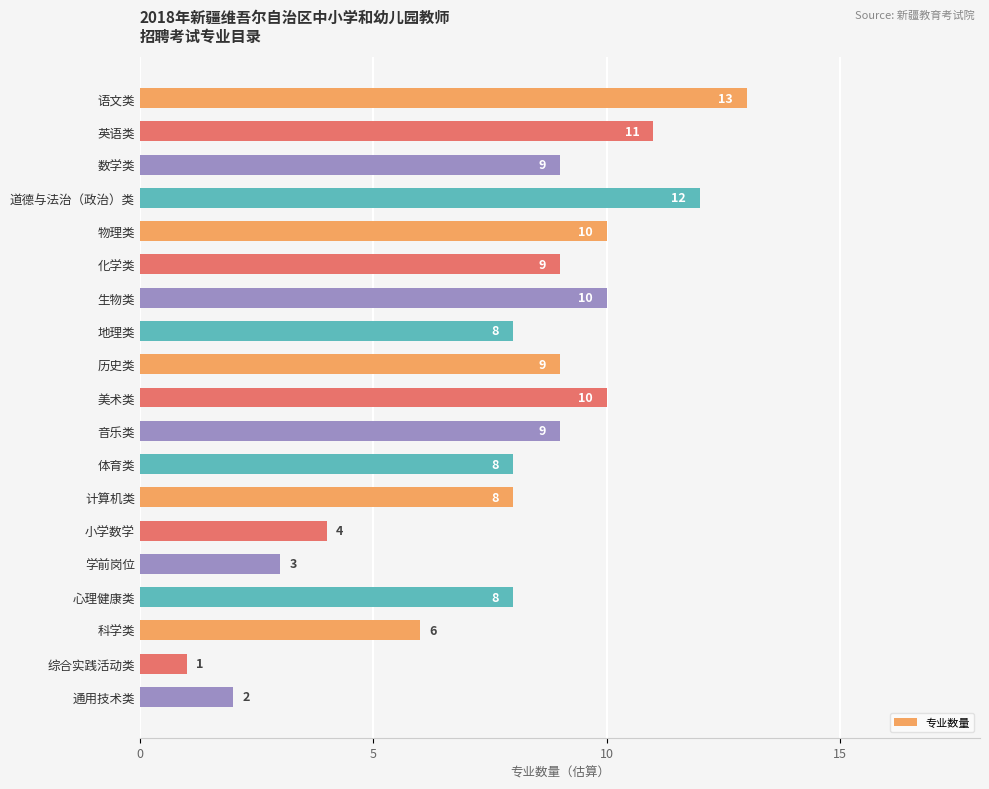

What is the average value?

8